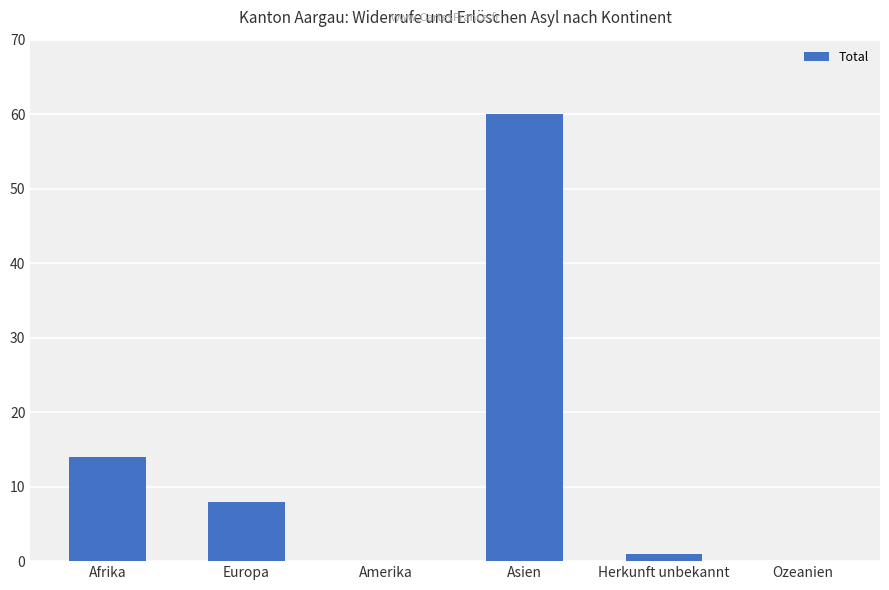

True or false: the data shows 20 at Afrika.

False